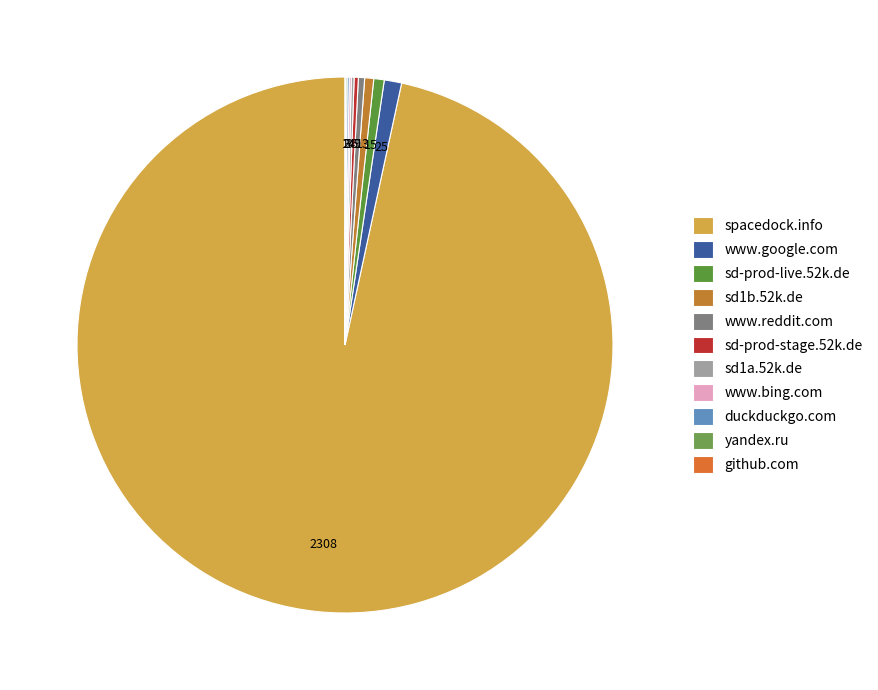

Is the sum of sd1b.52k.de and sd-prod-stage.52k.de greater than half?

No